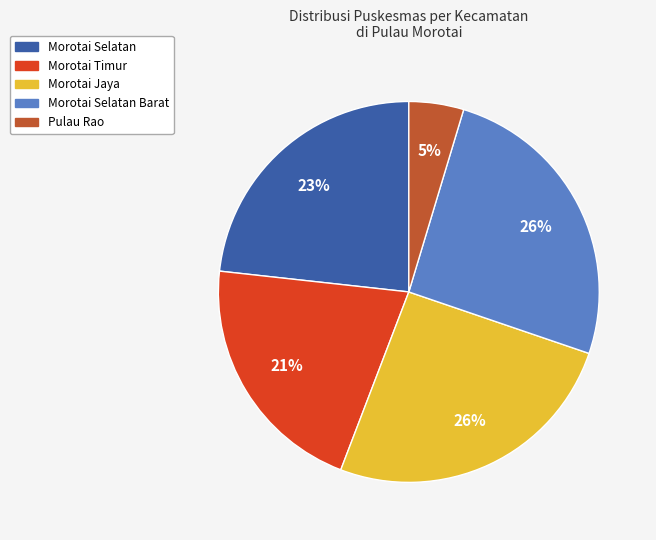

Is there a majority slice in this chart?

No